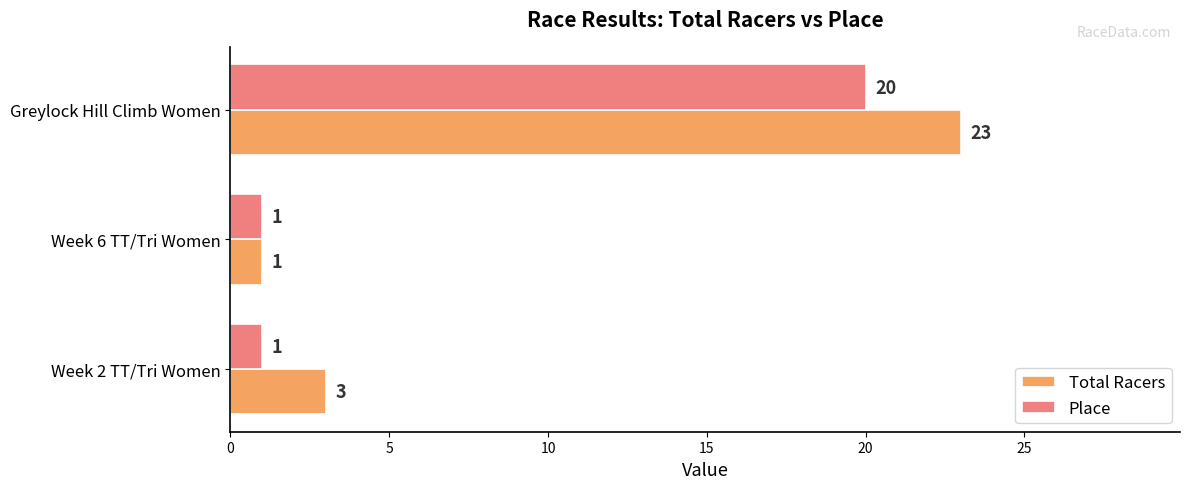

What is the difference between the maximum and minimum values in the Place series?

19